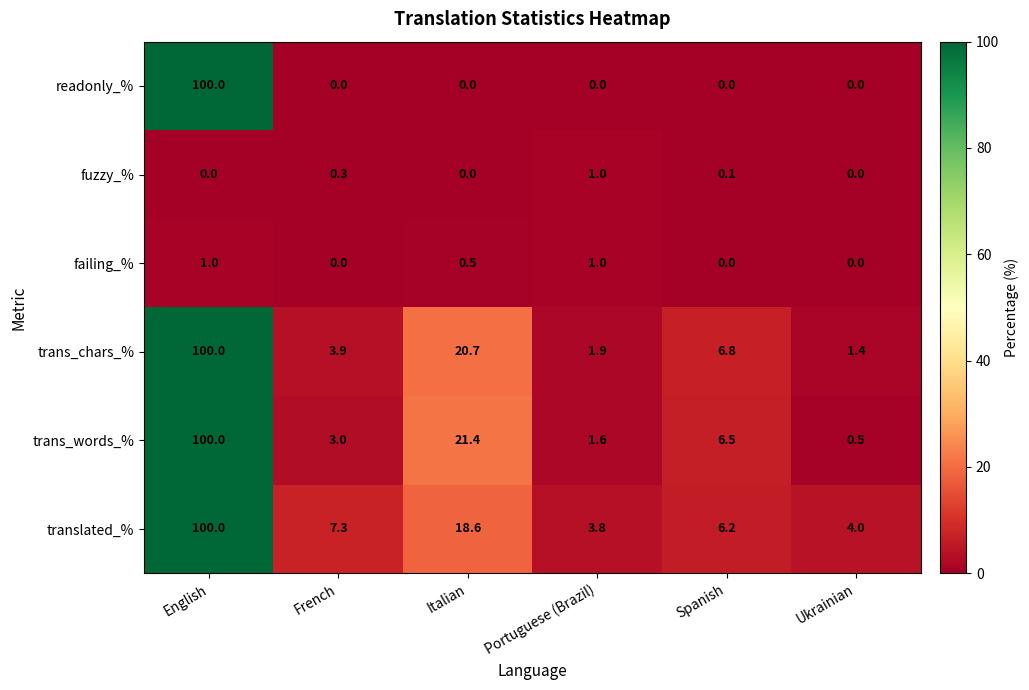

What is the maximum value for fuzzy_%?

1.0